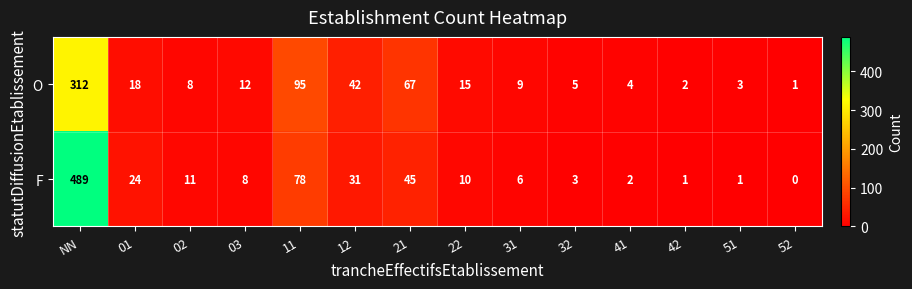

What is the approximate value of F at 21, to the nearest 50?

50